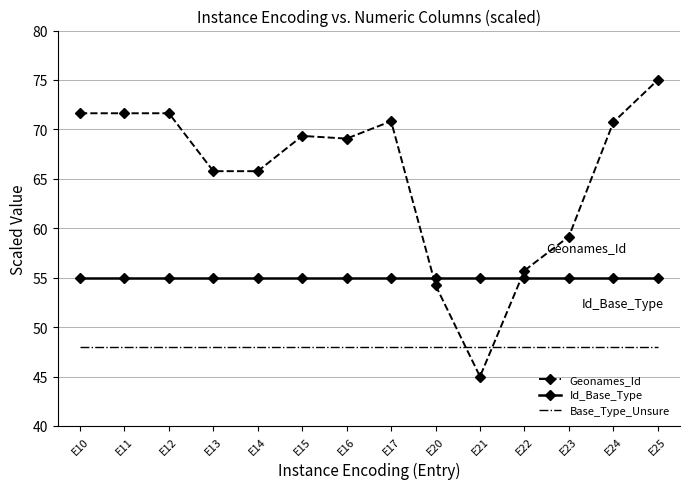

What is the difference between the highest and lowest values at E22?

7.7